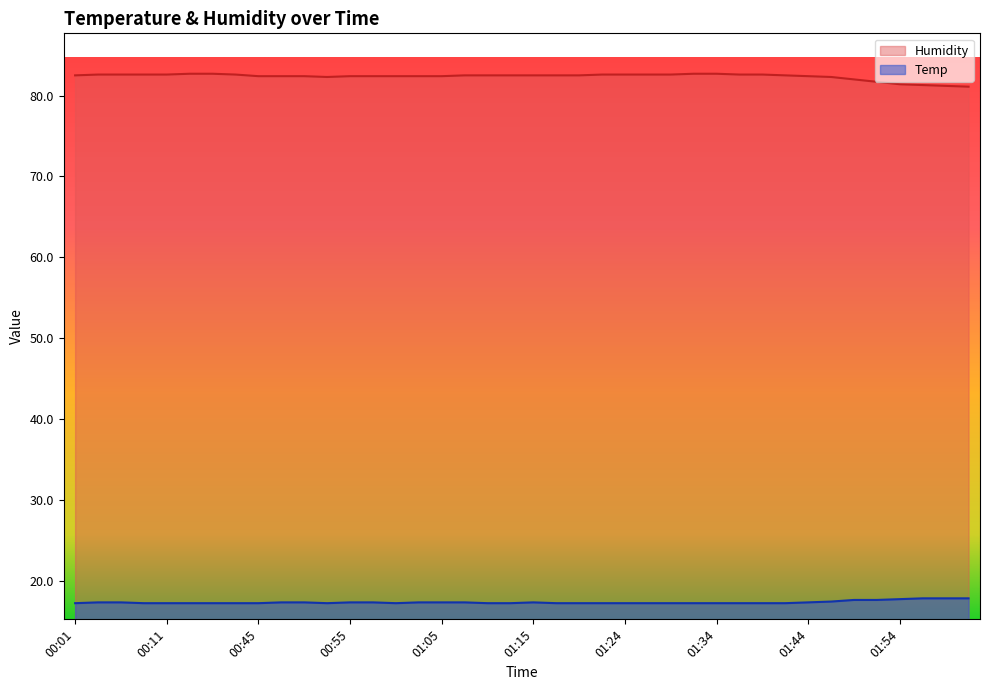

At which label is Humidity closest to 81?

02:01